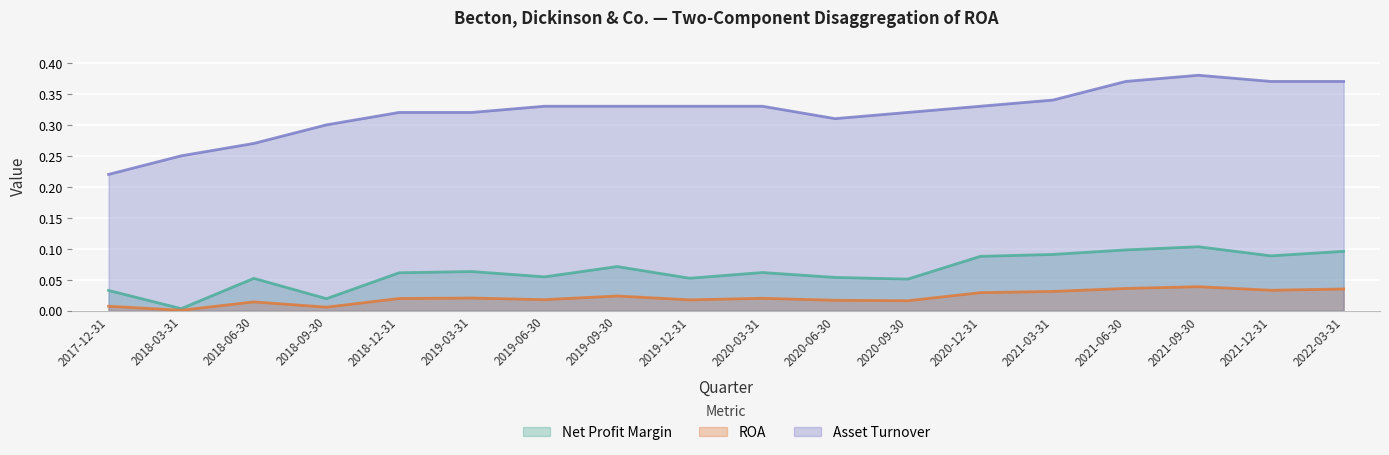

Which series has the largest total across all categories?

Asset Turnover